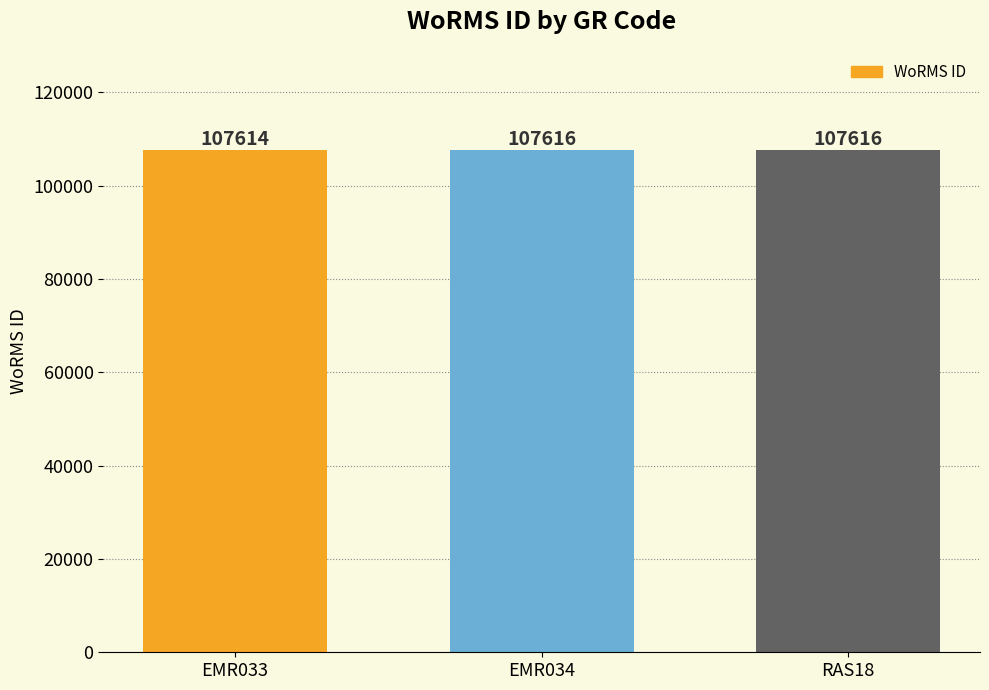

What is the minimum value shown in the chart?

107614